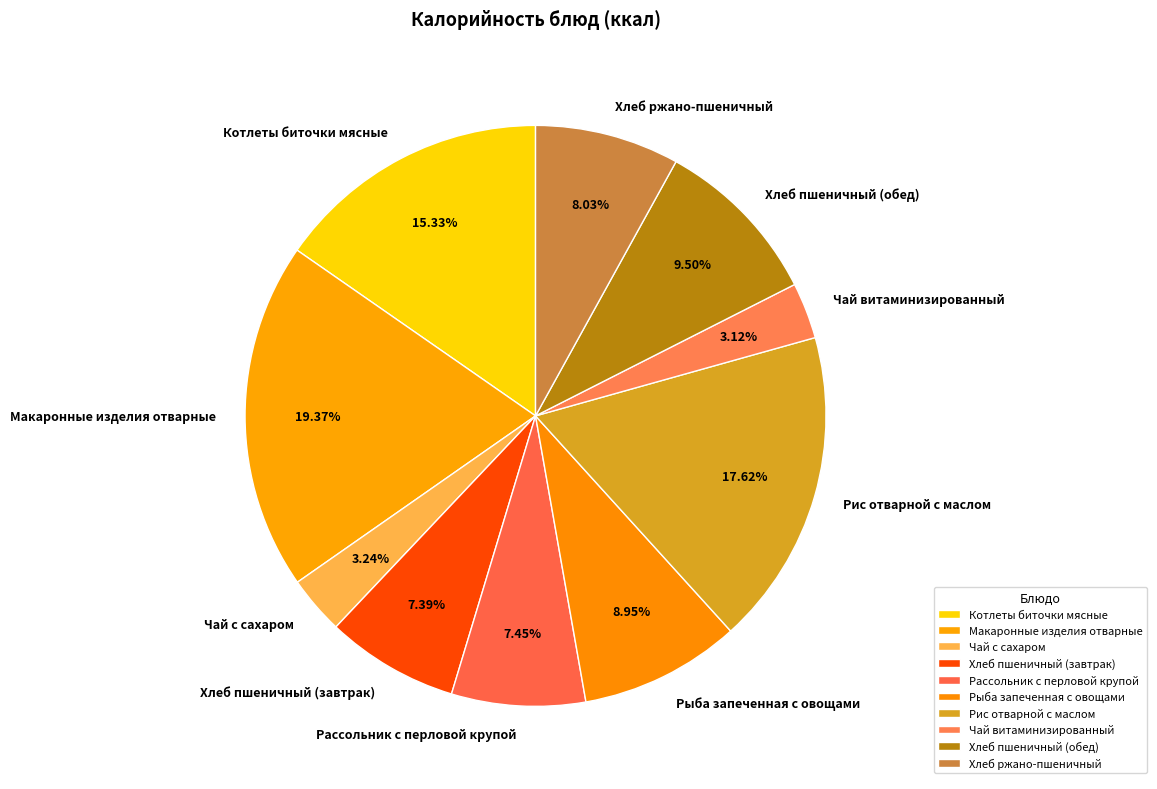

To the nearest percent, what is the average slice percentage?

10%